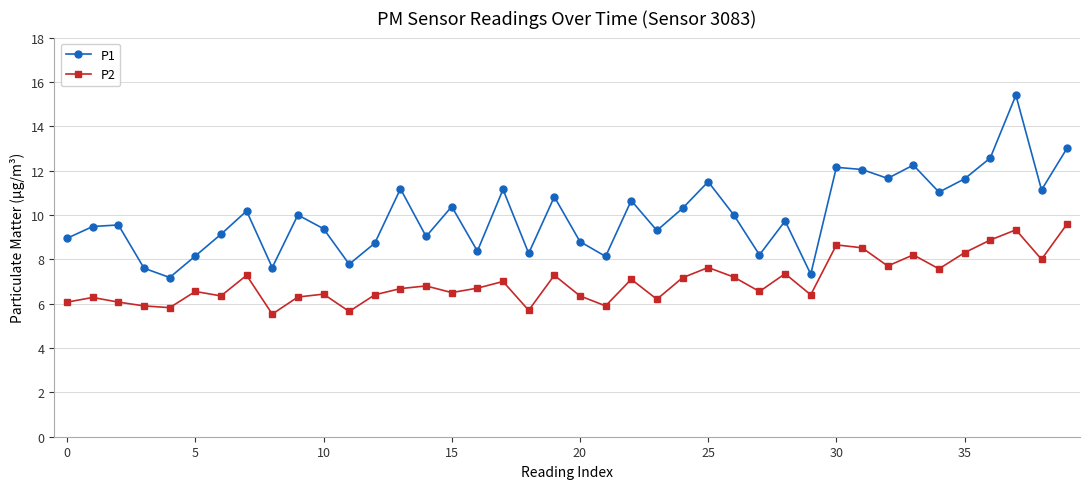

True or false: P2 and P1 intersect in this chart.

False